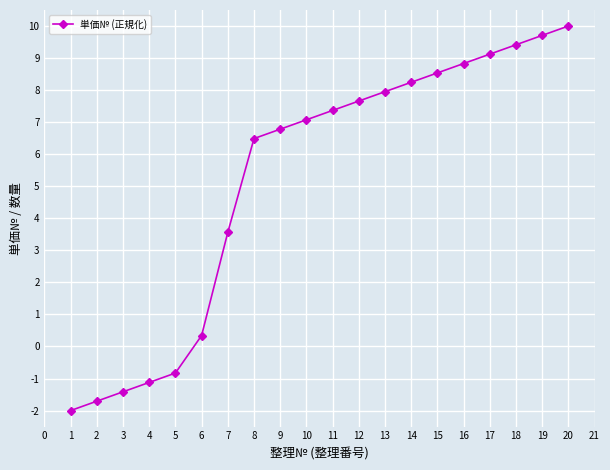

Reading left to right, list all the values displayed in this chart.

1=-2.0	2=-1.7	3=-1.4	4=-1.1	5=-0.8	6=0.3	7=3.6	8=6.5	9=6.8	10=7.1	11=7.4	12=7.7	13=8.0	14=8.2	15=8.5	16=8.8	17=9.1	18=9.4	19=9.7	20=10.0